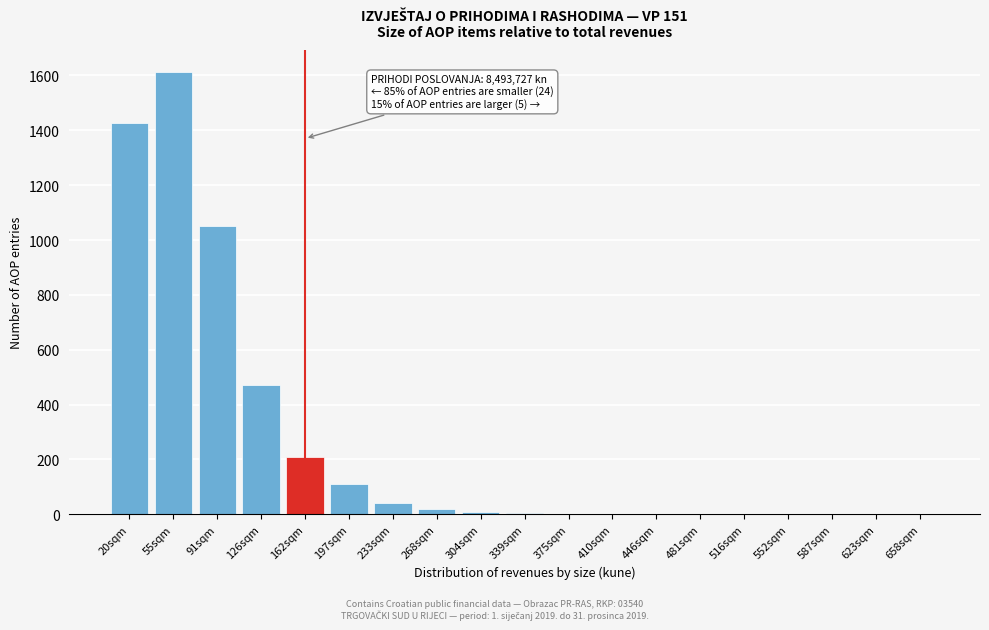

What is the sum of all values?

4959